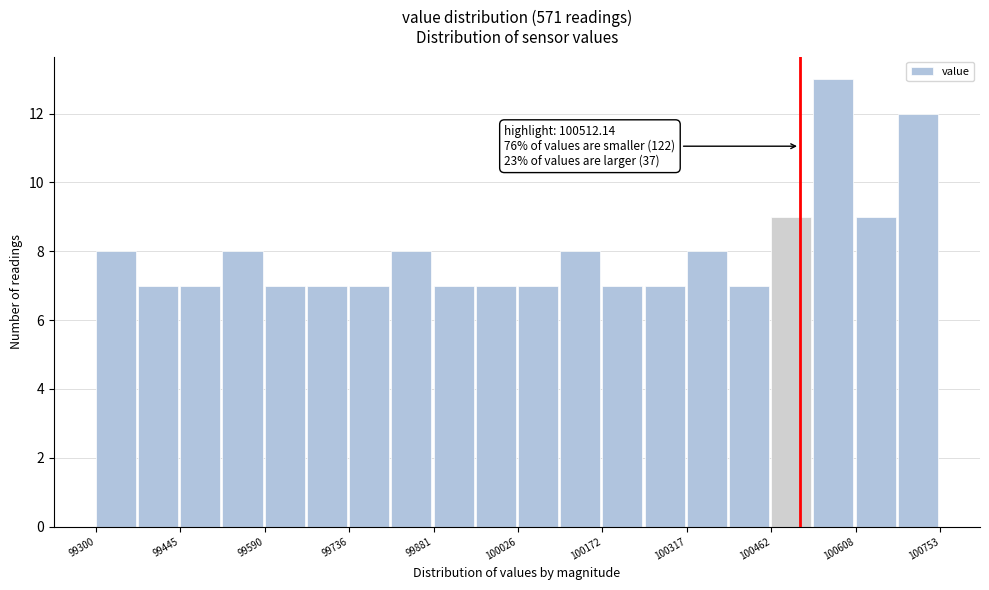

Read against the x-axis, roughly where is the centre of the tallest bar?

100580